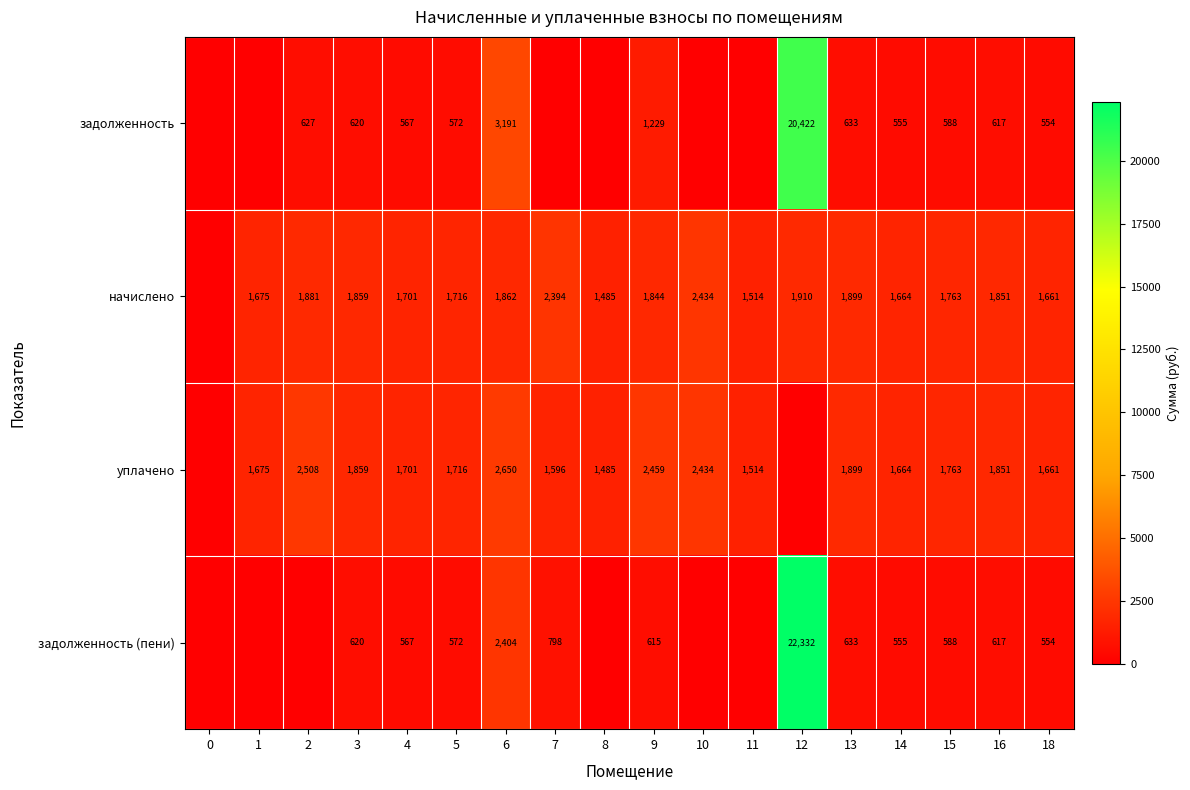

Between 3 and 6, which series saw the biggest shift?

задолженность